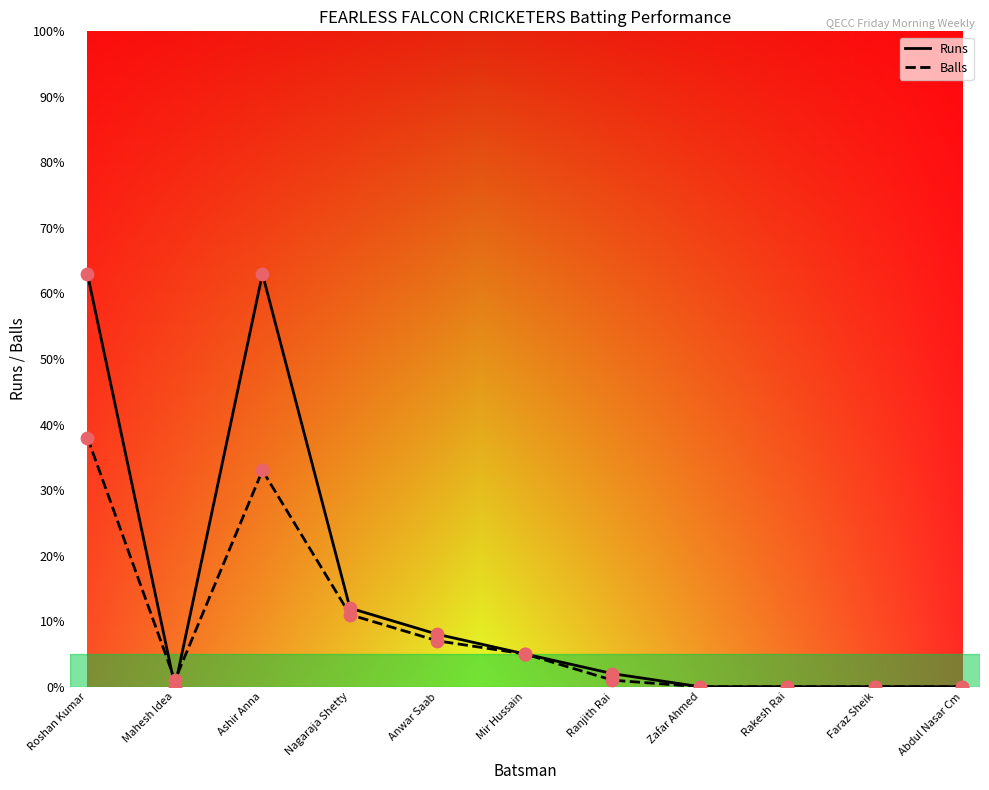

Which series has the largest range (max minus min)?

Runs